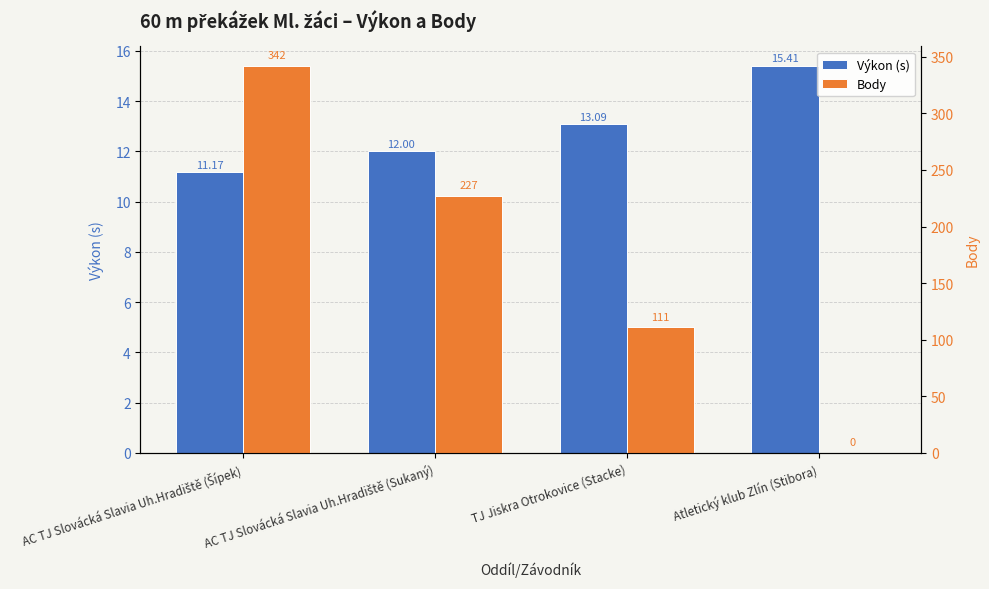

What is the value of the Výkon (s) bar at the 1st from the left?

11.2